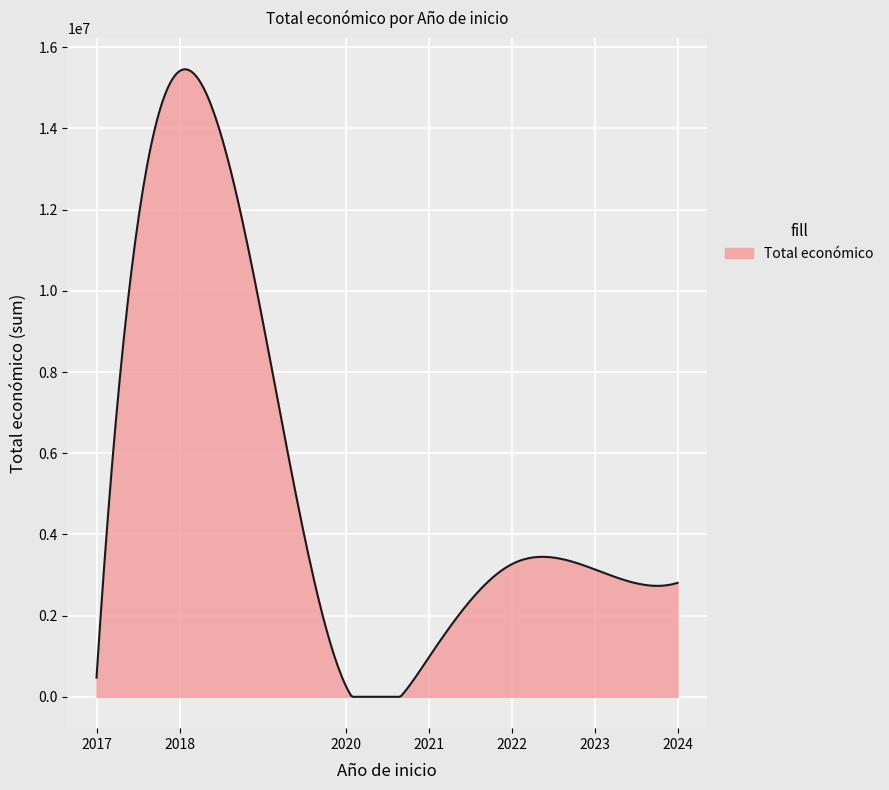

What is the greatest value displayed?

15456634.0